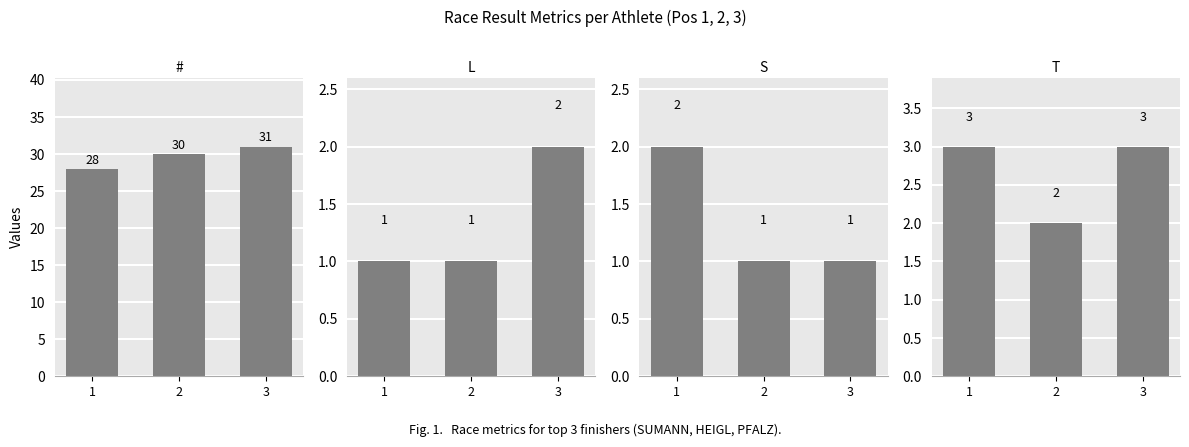

Reading right to left, extract all data points from this chart.

#: 31	30	28
L: 2	1	1
S: 1	1	2
T: 3	2	3